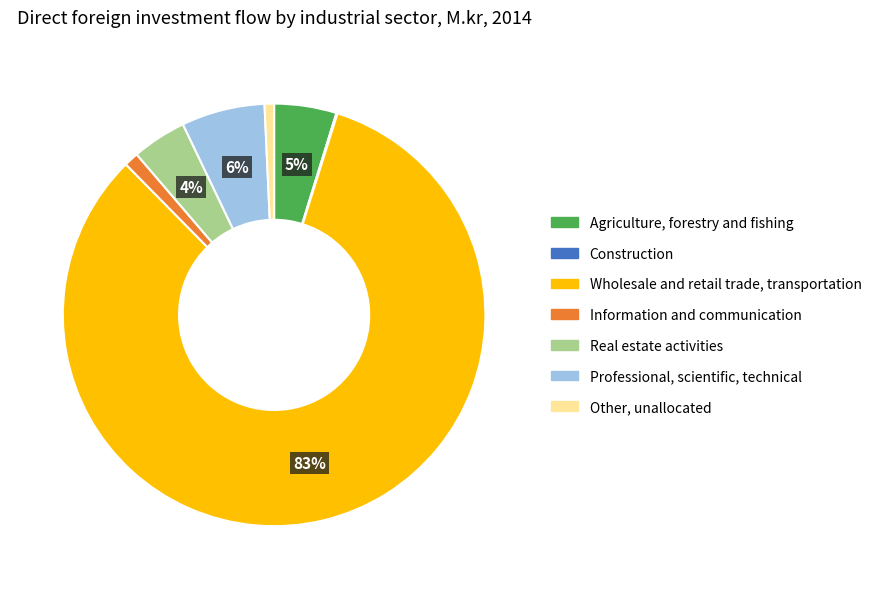

Is there a majority slice in this chart?

Yes